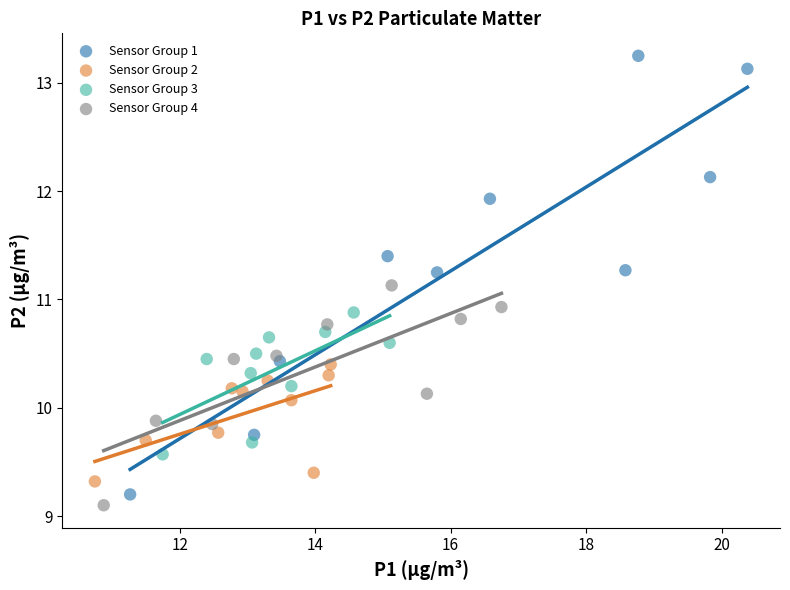

Which series contains the lowest Y value?

Sensor Group 4